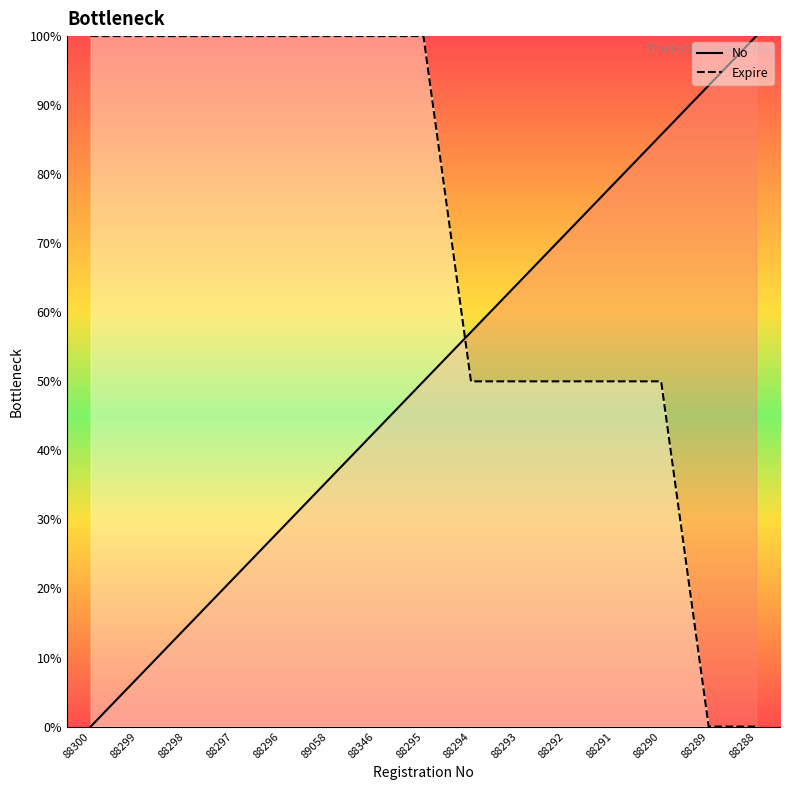

At which category does the chart reach its minimum across all series?

88300